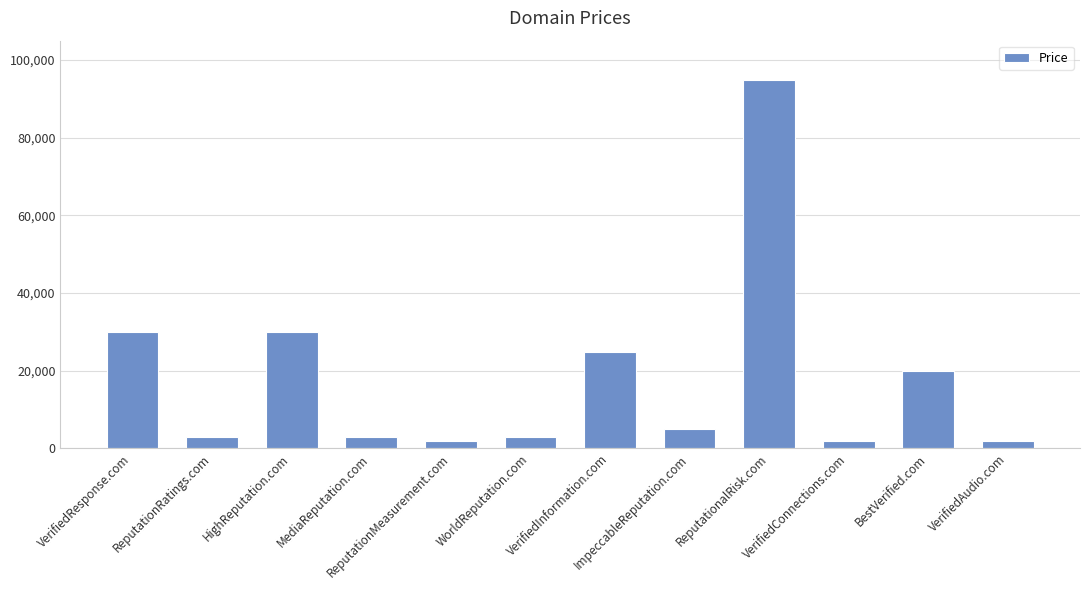

What is the label of the 2nd bar from the left?

ReputationRatings.com